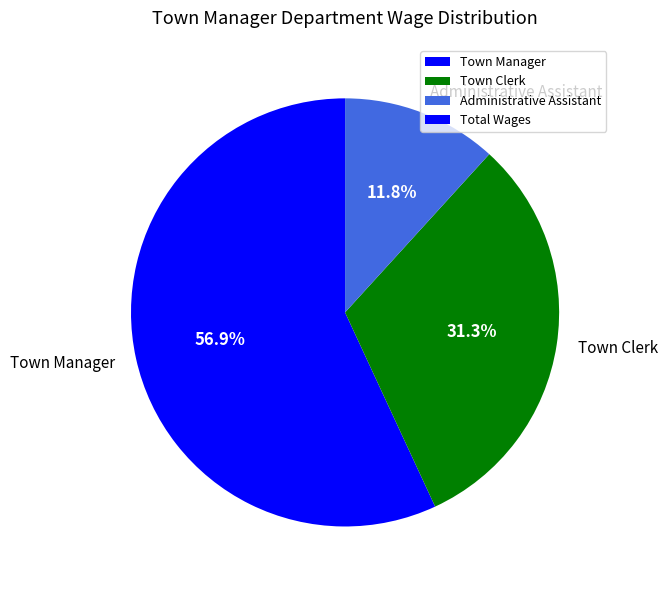

To the nearest percent, what is the difference between the largest and smallest slice percentages?

45%